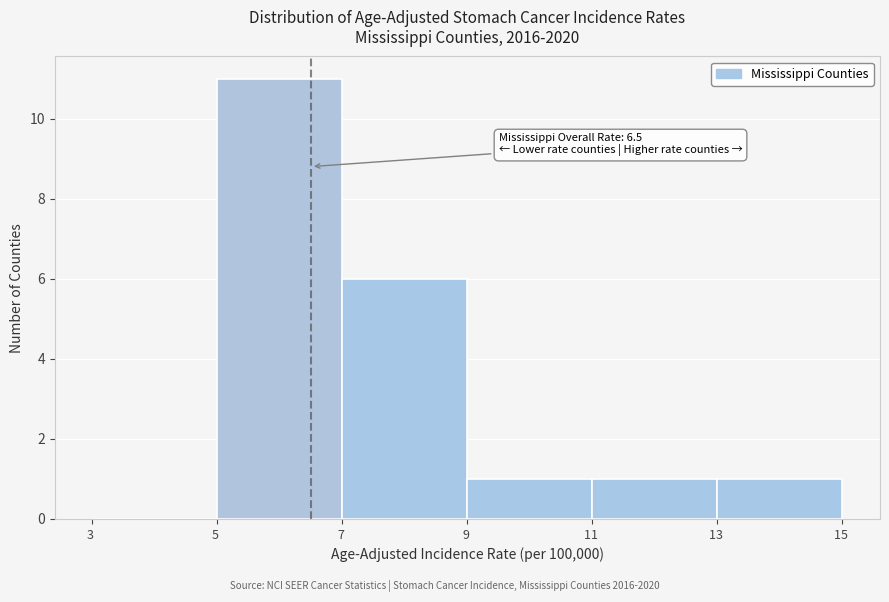

Which range on the x-axis has the tallest bar?

5 to 7